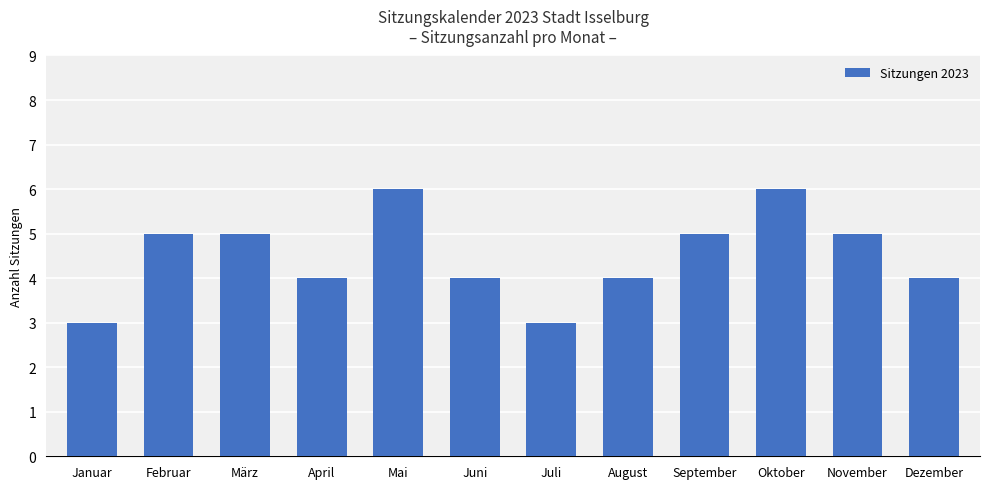

What is the minimum value shown in the chart?

3